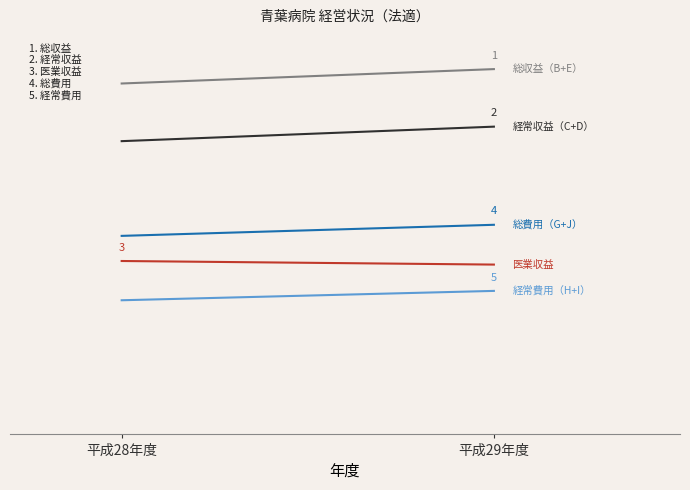

Reading right to left, transcribe all the data shown in this chart.

総収益（B+E）: 5.9	5.6
経常収益（C+D）: 4.9	4.6
医業収益: 2.5	2.5
総費用（G+J）: 3.1	3.0
経常費用（H+I）: 2.0	1.8